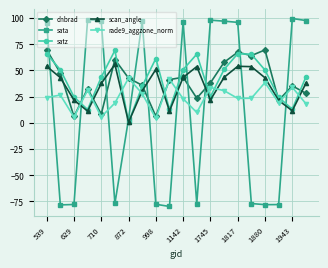

True or false: scan_angle has more than 2 points higher than both neighbors.

True